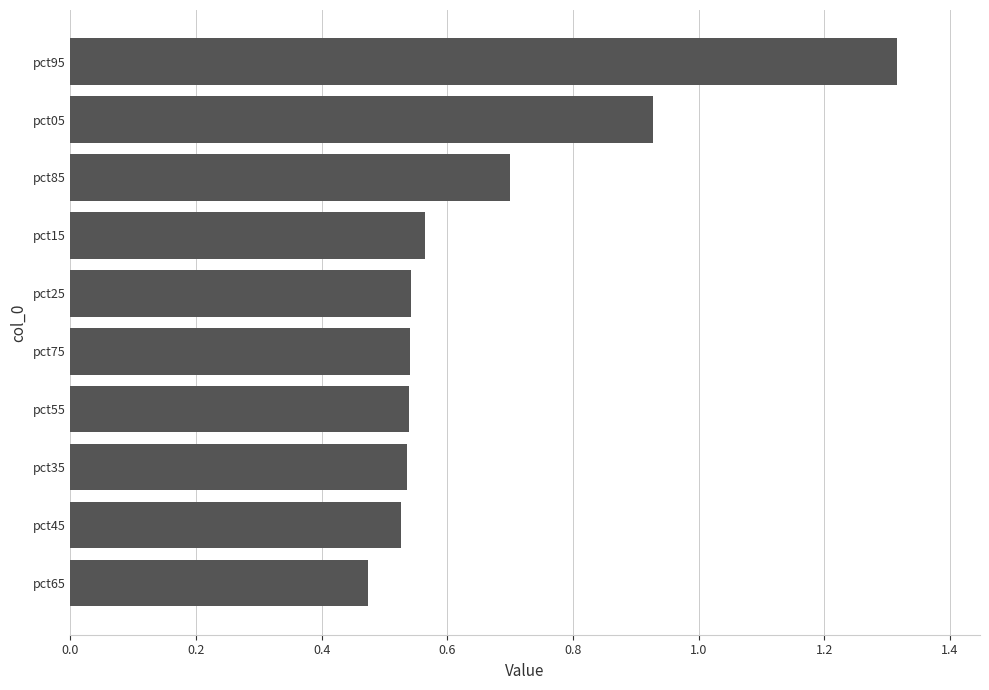

Which has a higher value, pct75 or pct05?

pct05